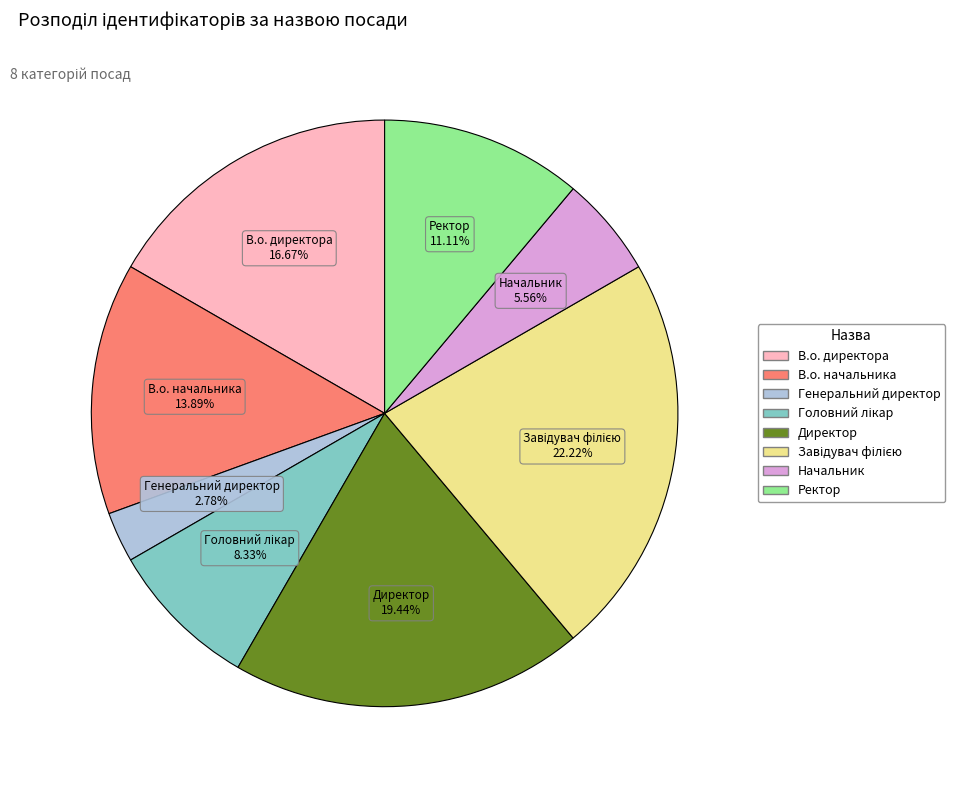

How many slices are in this pie chart?

8